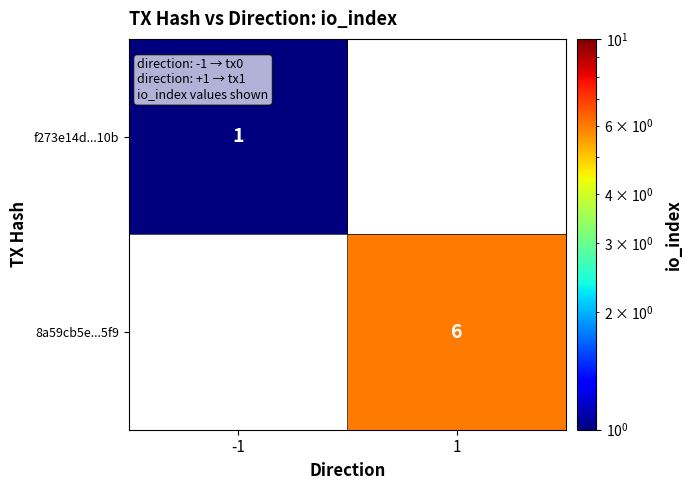

Is it true that f273e14d...10b equals 1 at -1?

True